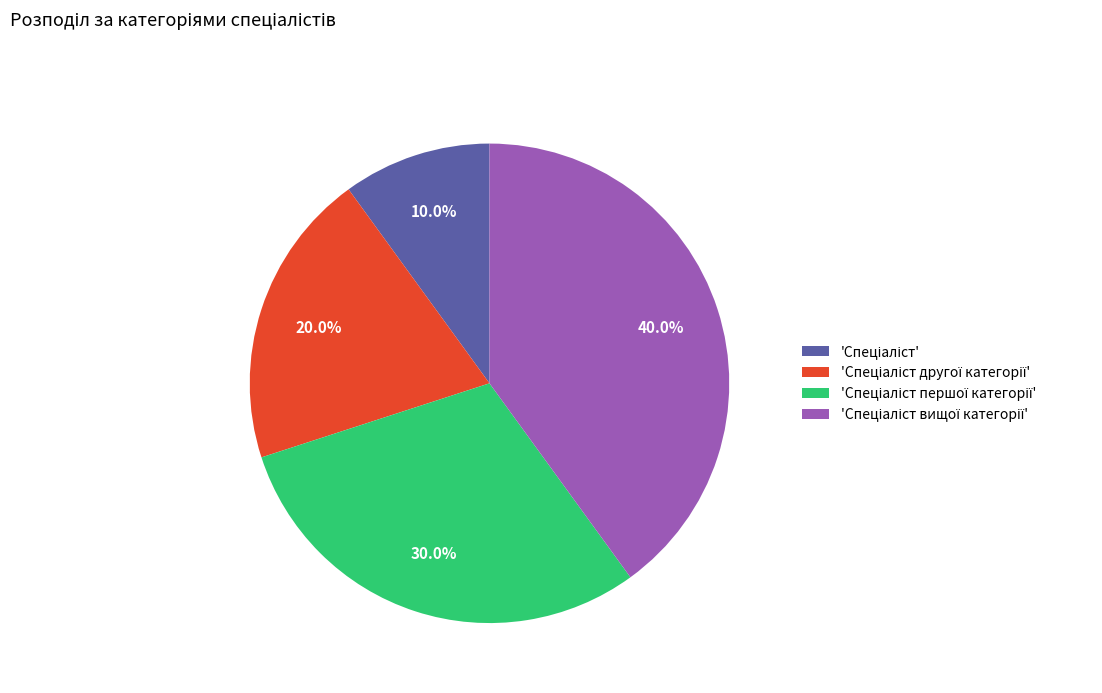

Does any single category account for the majority?

No